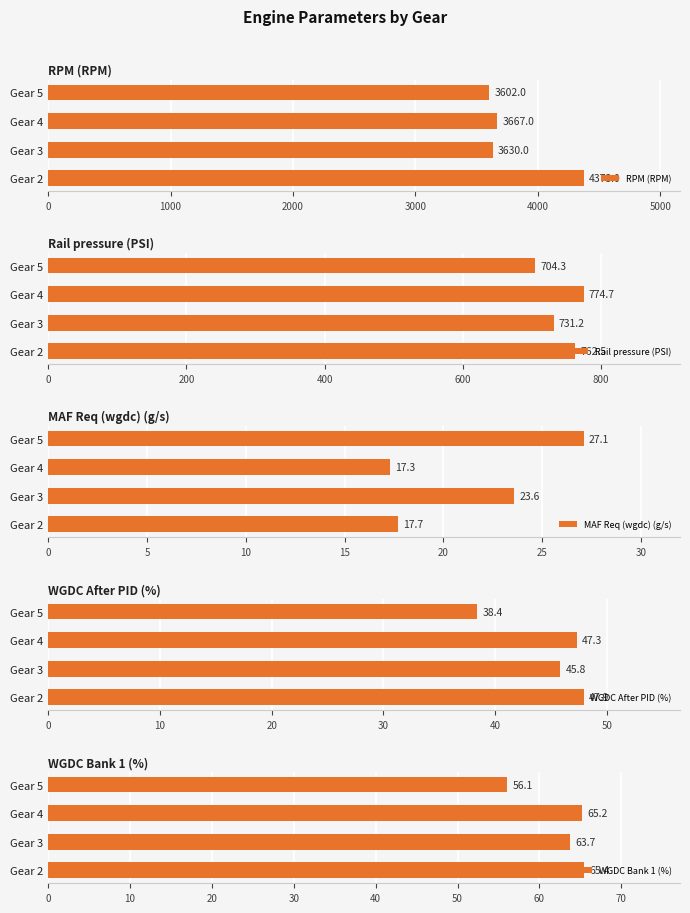

What is the sum of all RPM (RPM) values?

15272